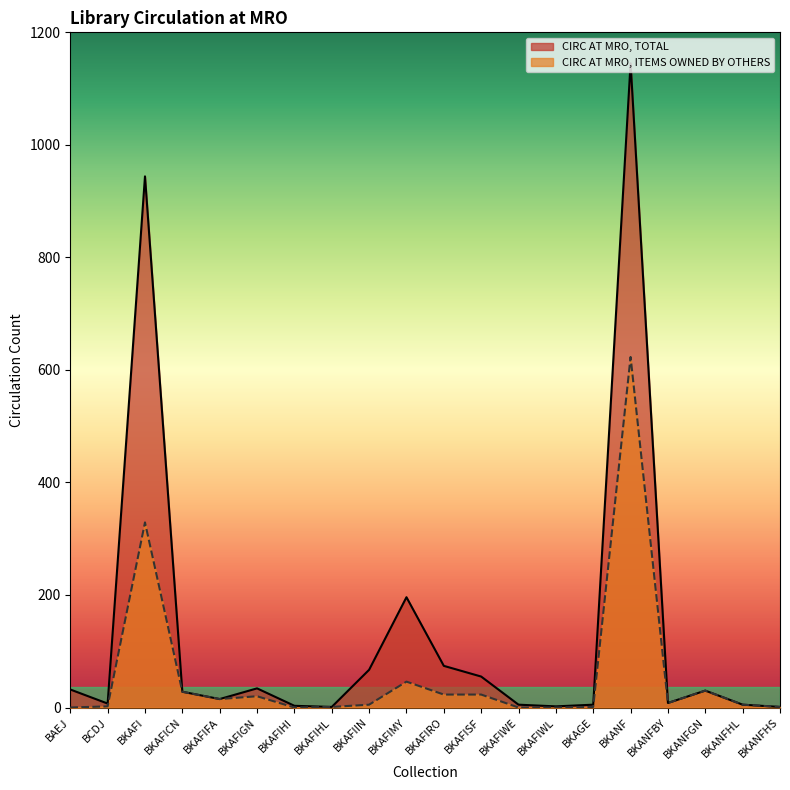

Between BKAFISF and BKAFIWL, which series saw the biggest shift?

CIRC AT MRO, TOTAL